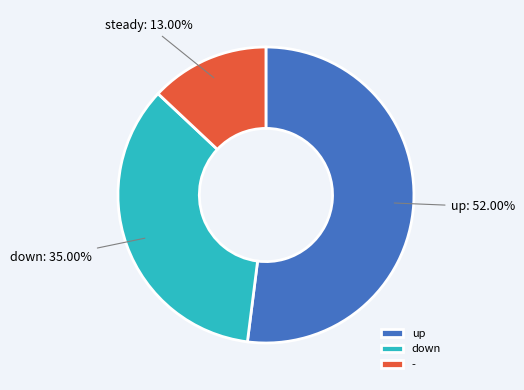

Which slice is the largest?

up